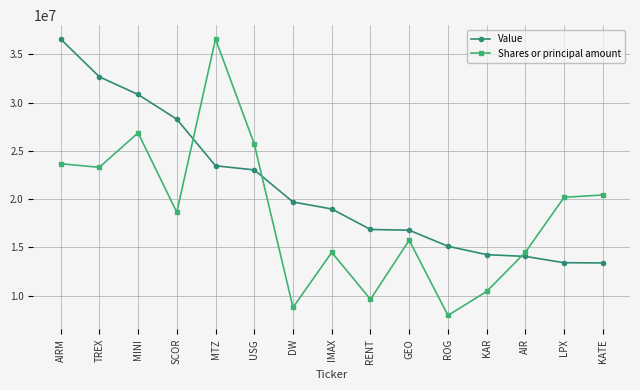

How many times do Value and Shares or principal amount cross each other?

3